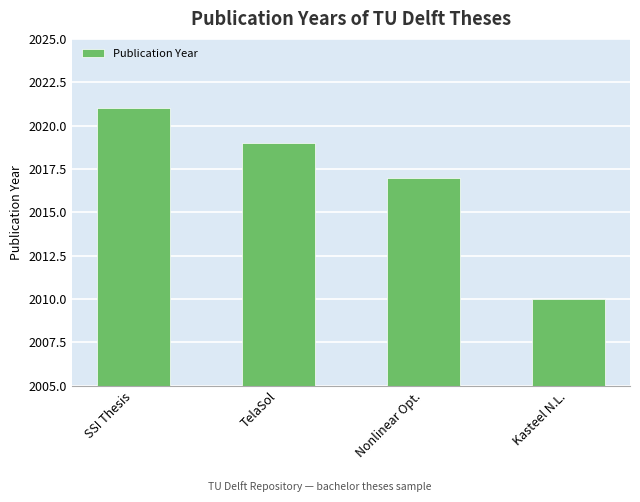

How many data points are less than 2019?

2